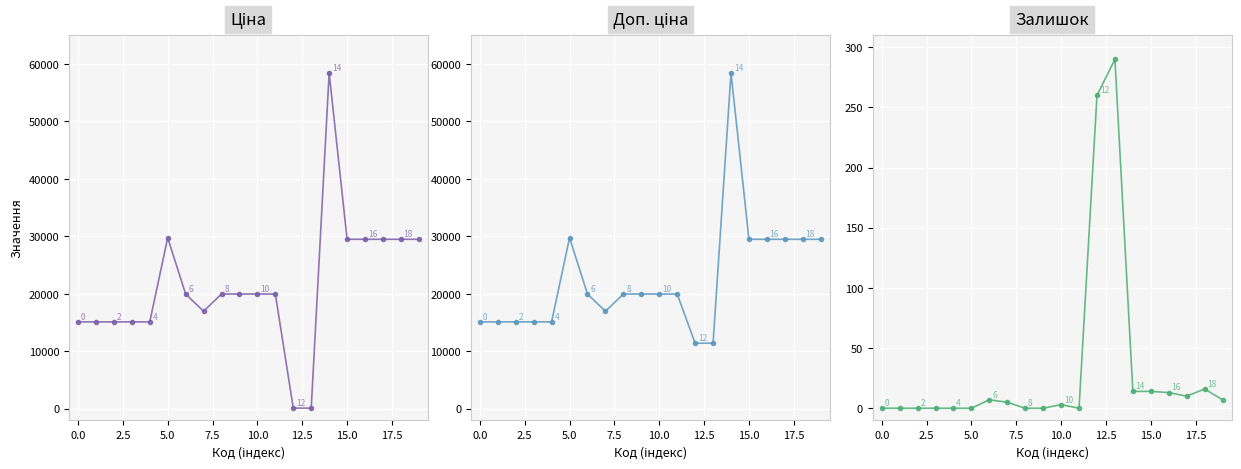

What position from the right is 17?

3